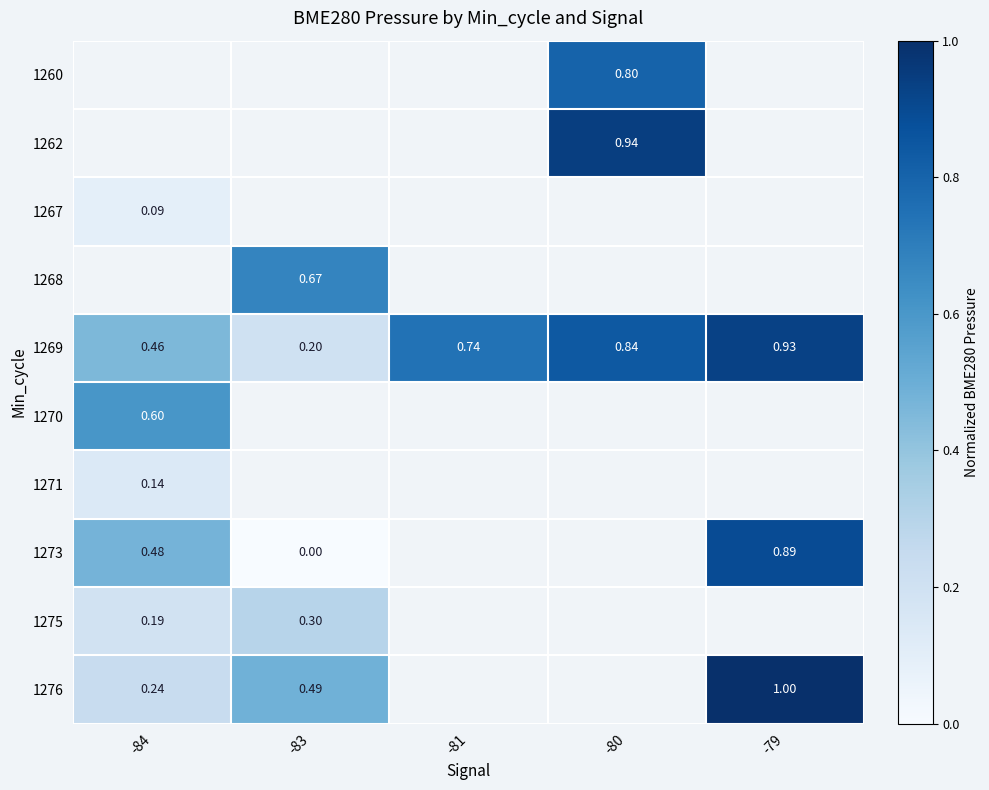

How many positive values does the 1270 series have?

1